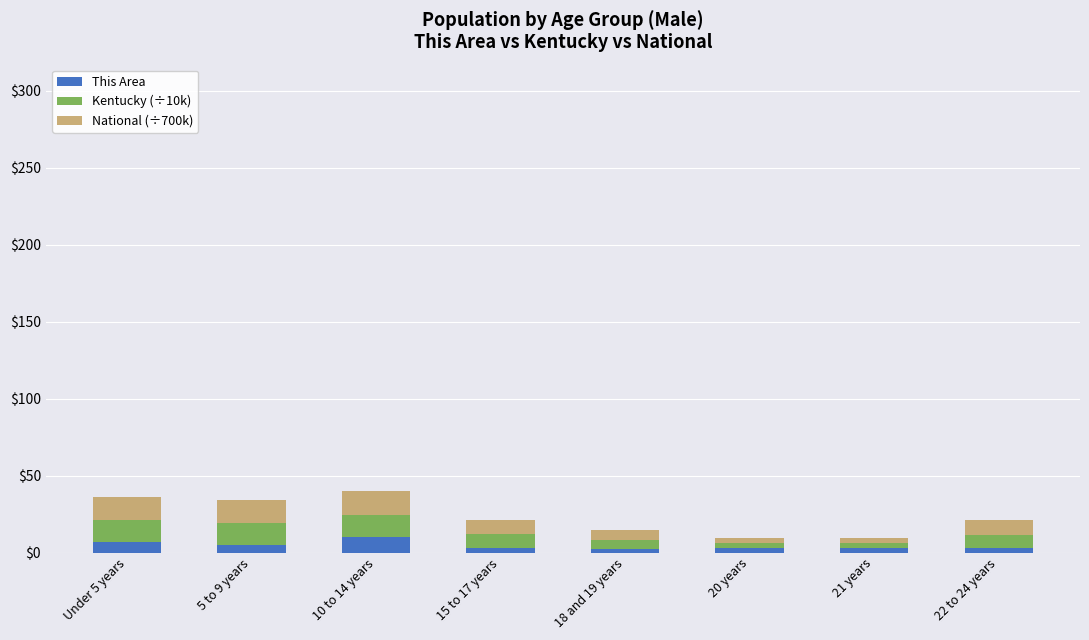

What is the sum of all This Area values?

36.0